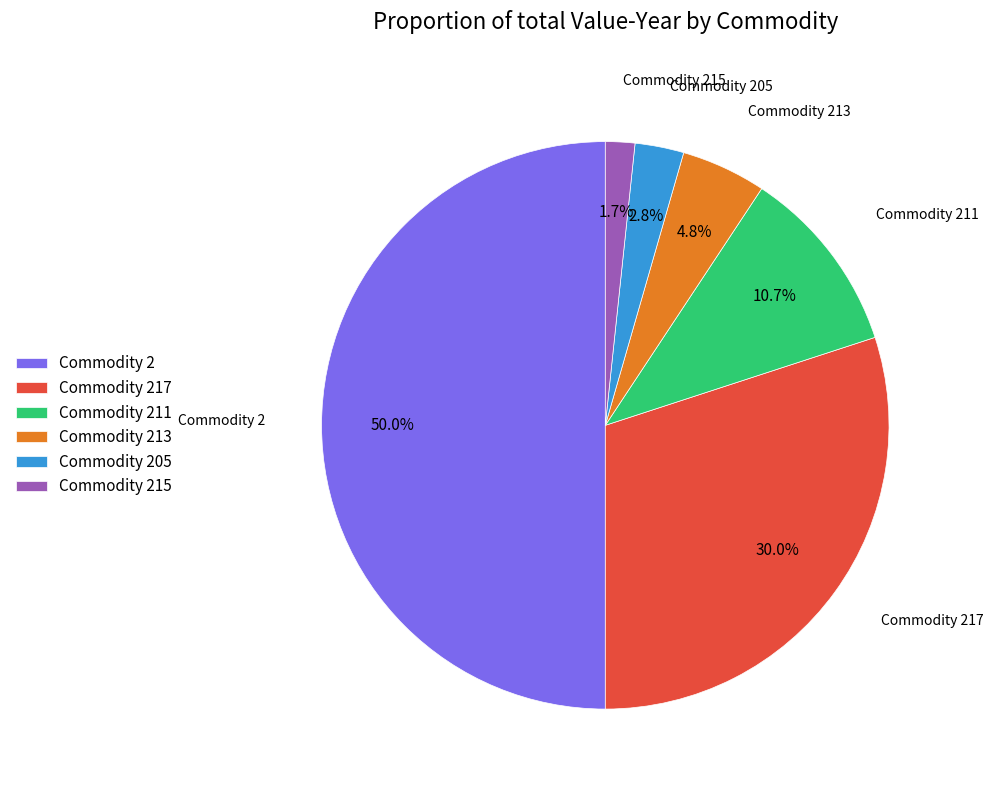

Combined, what portion of the pie is Commodity 217 and Commodity 211?

40.7%